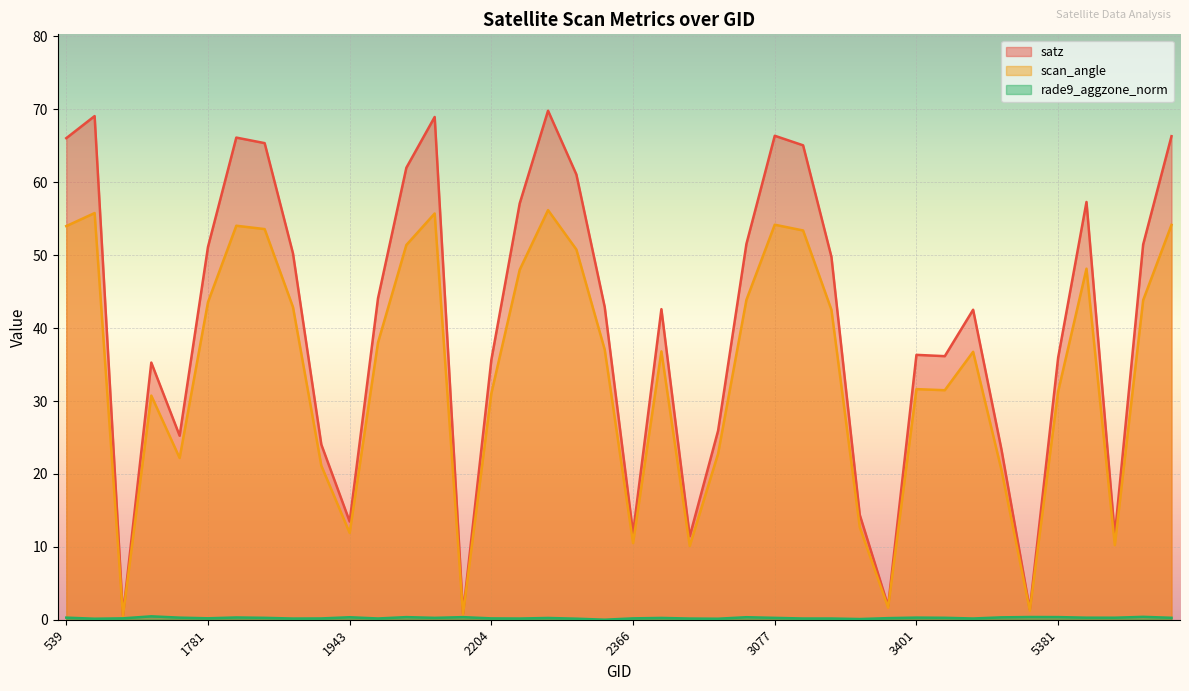

How many values in the scan_angle series are below 37?

20